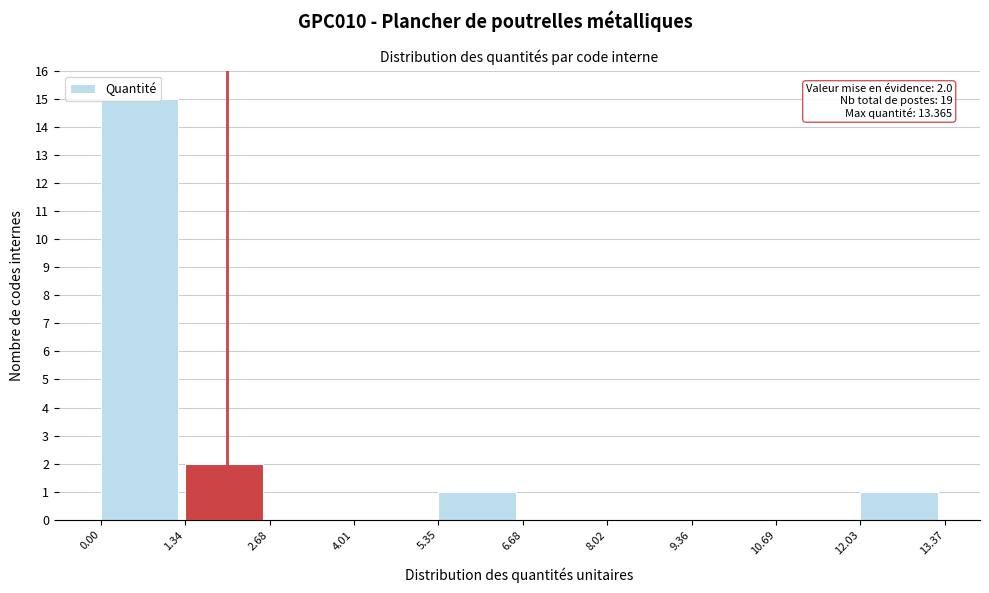

Over which range of the x-axis is the bar tallest?

0.00 to 1.34